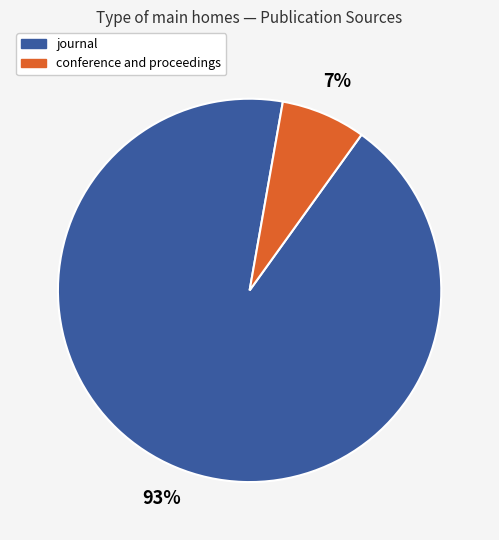

Which category accounts for the majority?

journal